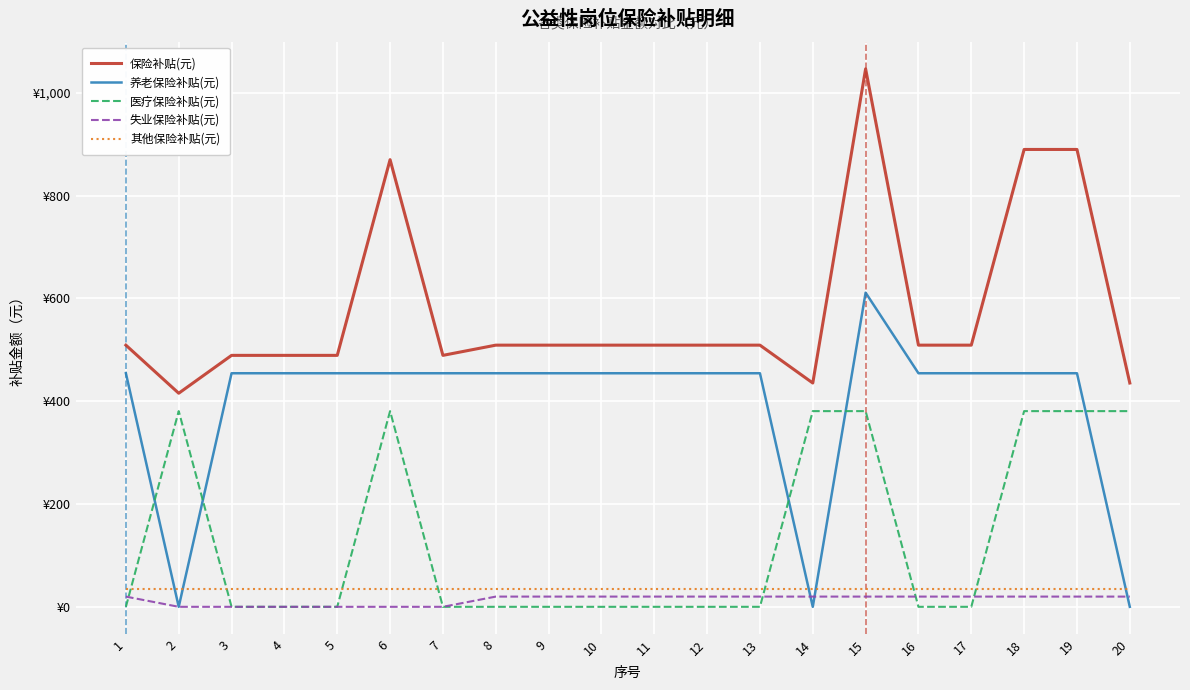

What are all the series names shown in the legend?

保险补贴(元), 养老保险补贴(元), 医疗保险补贴(元), 失业保险补贴(元), 其他保险补贴(元)